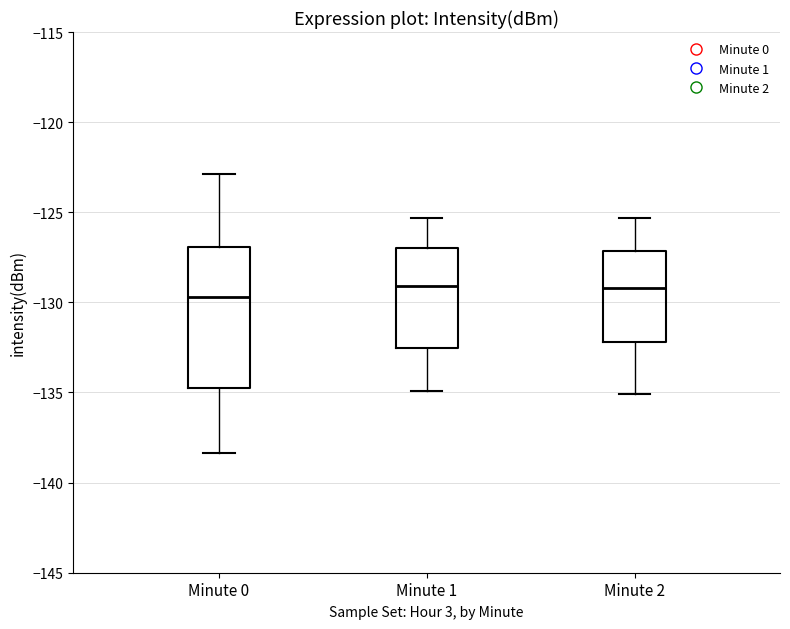

Comparing the boxes themselves (not the whiskers), which one is the tallest?

Minute 0